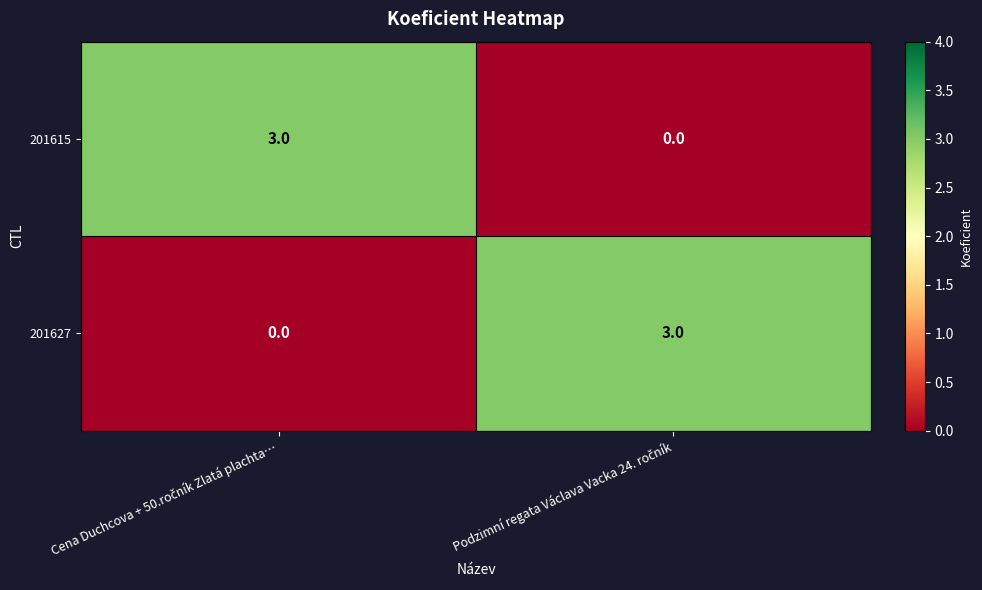

Reading left to right, what are all the values shown in this chart?

201615: 3	0
201627: 0	3